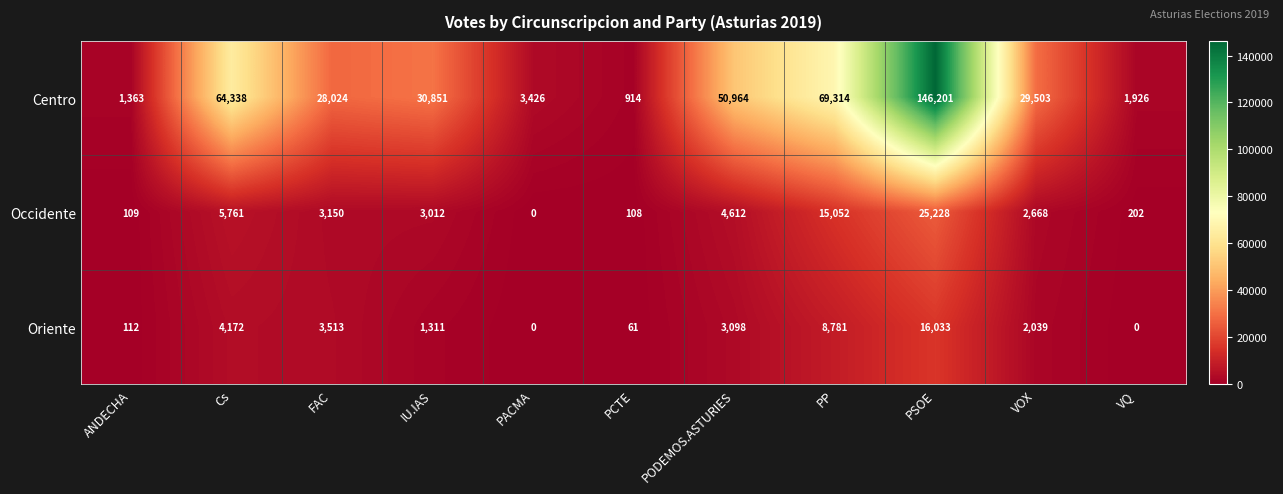

Which series has the widest spread of values?

Centro